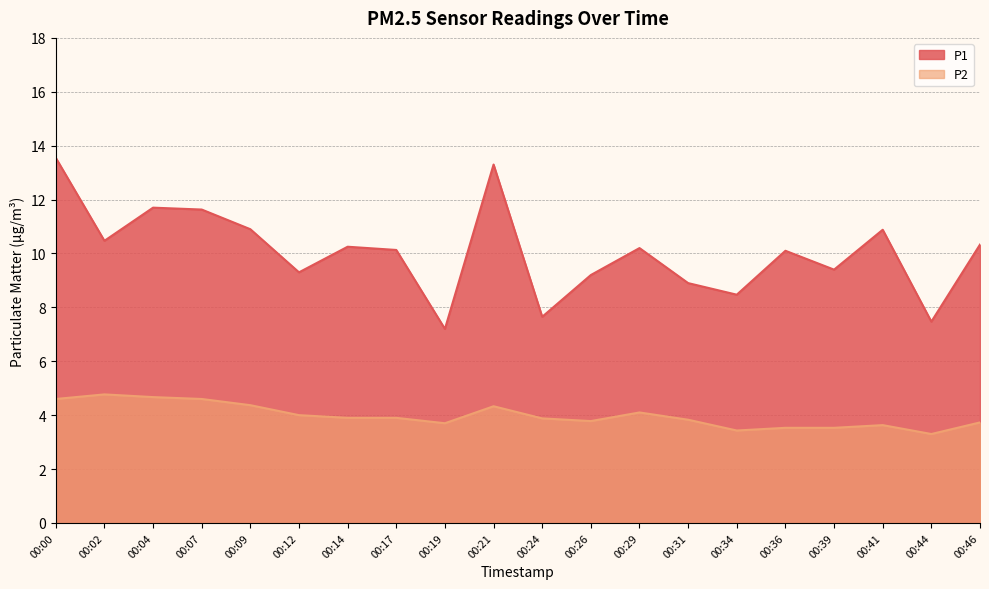

True or false: P2 has a value of 0.9 at 00:44.

False